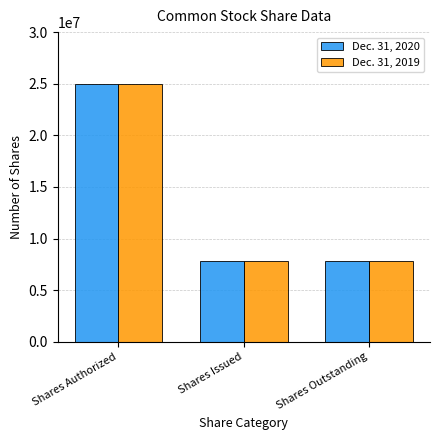

What is the difference between the Dec. 31, 2020 values at Shares Authorized and Shares Outstanding?

17207815